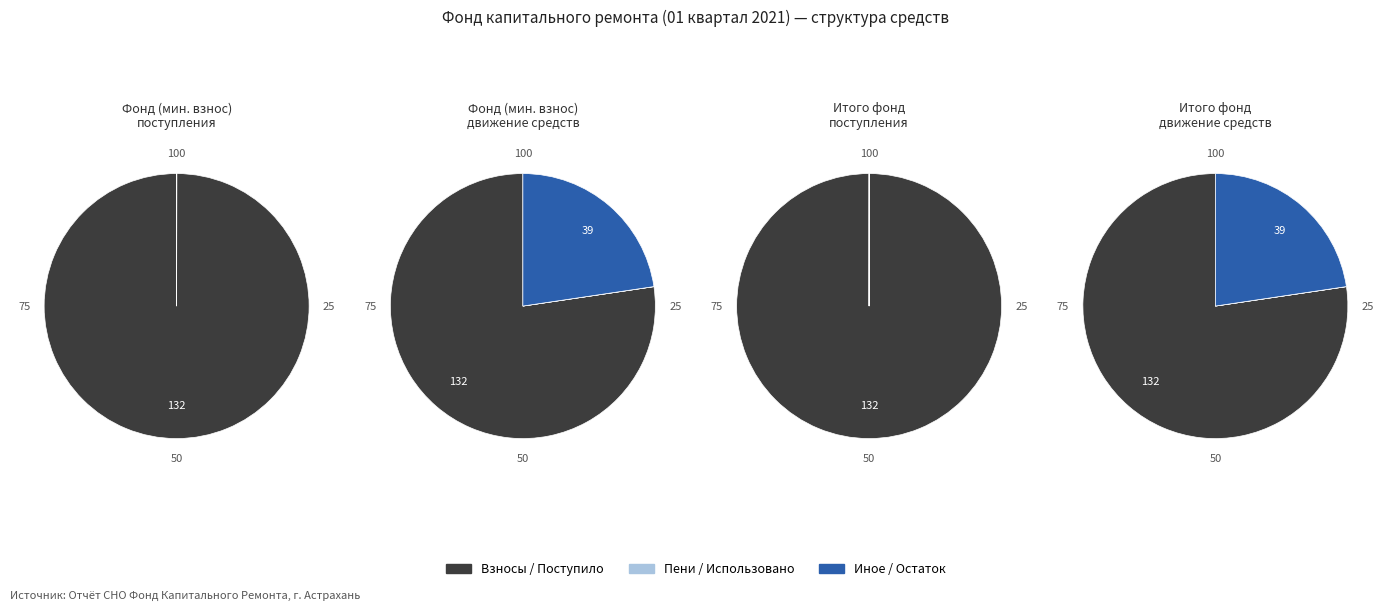

Between Использовано and Поступило, which is larger?

Поступило